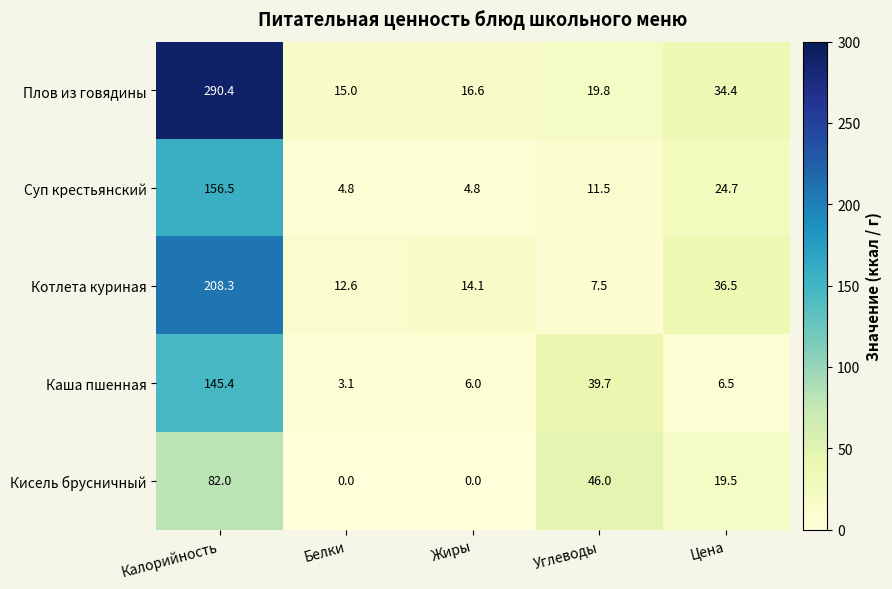

Reading left to right, list all the values displayed in this chart.

Плов из говядины: 290.4	15.0	16.6	19.8	34.4
Суп крестьянский: 156.5	4.8	4.8	11.5	24.7
Котлета куриная: 208.3	12.6	14.1	7.5	36.5
Каша пшенная: 145.4	3.1	6.0	39.7	6.5
Кисель брусничный: 82.0	0.0	0.0	46.0	19.5